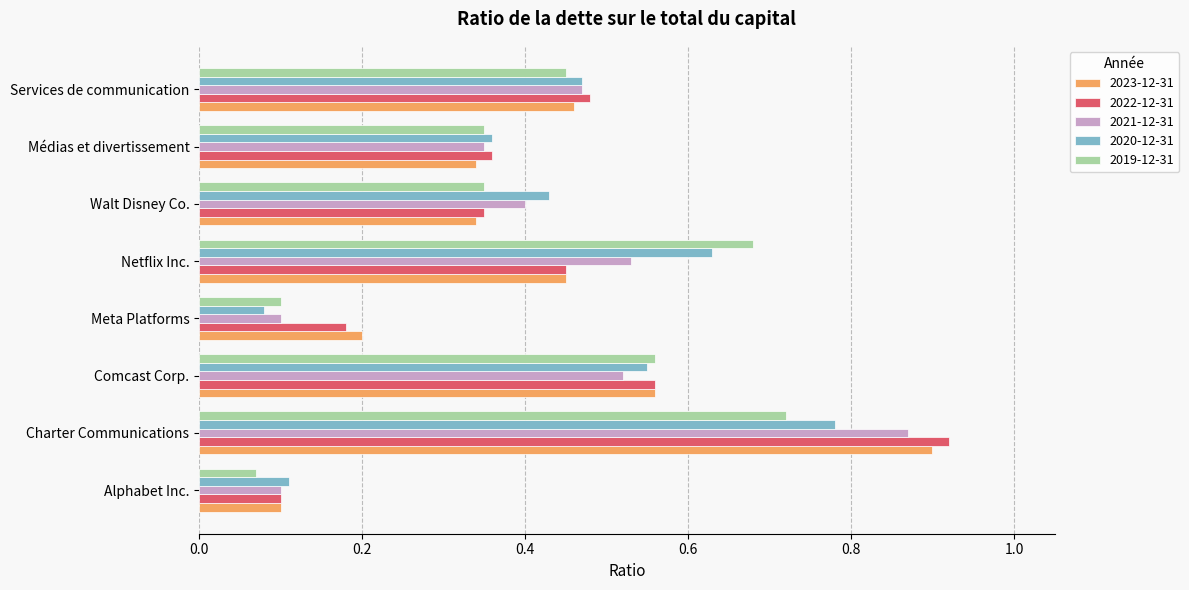

True or false: 2023-12-31 has a value of 0.9 at Charter Communications.

True